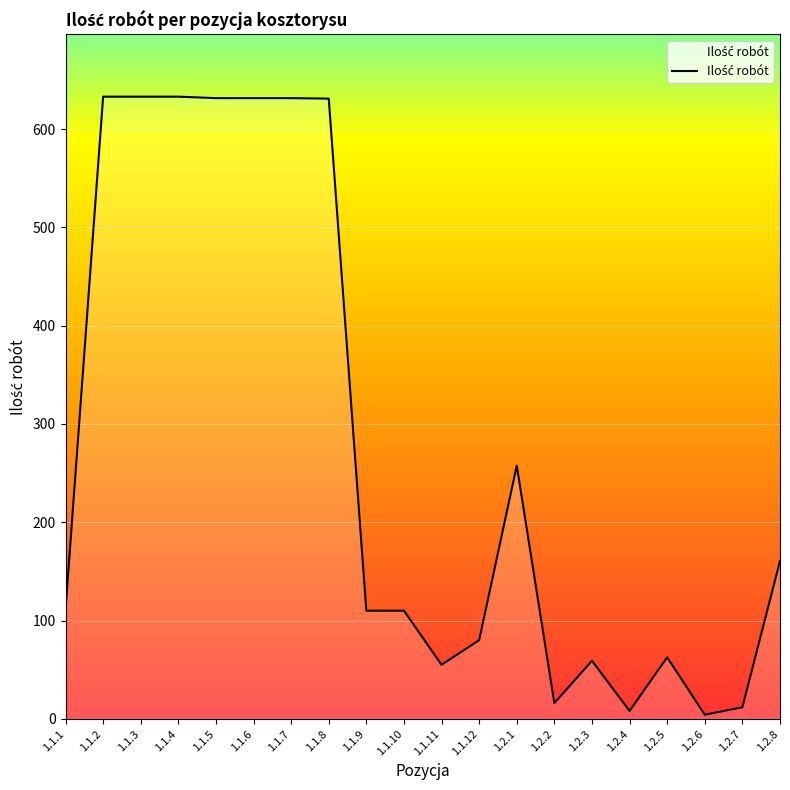

What is the sum of the values at 1.1.12 and 1.1.3?

713.0